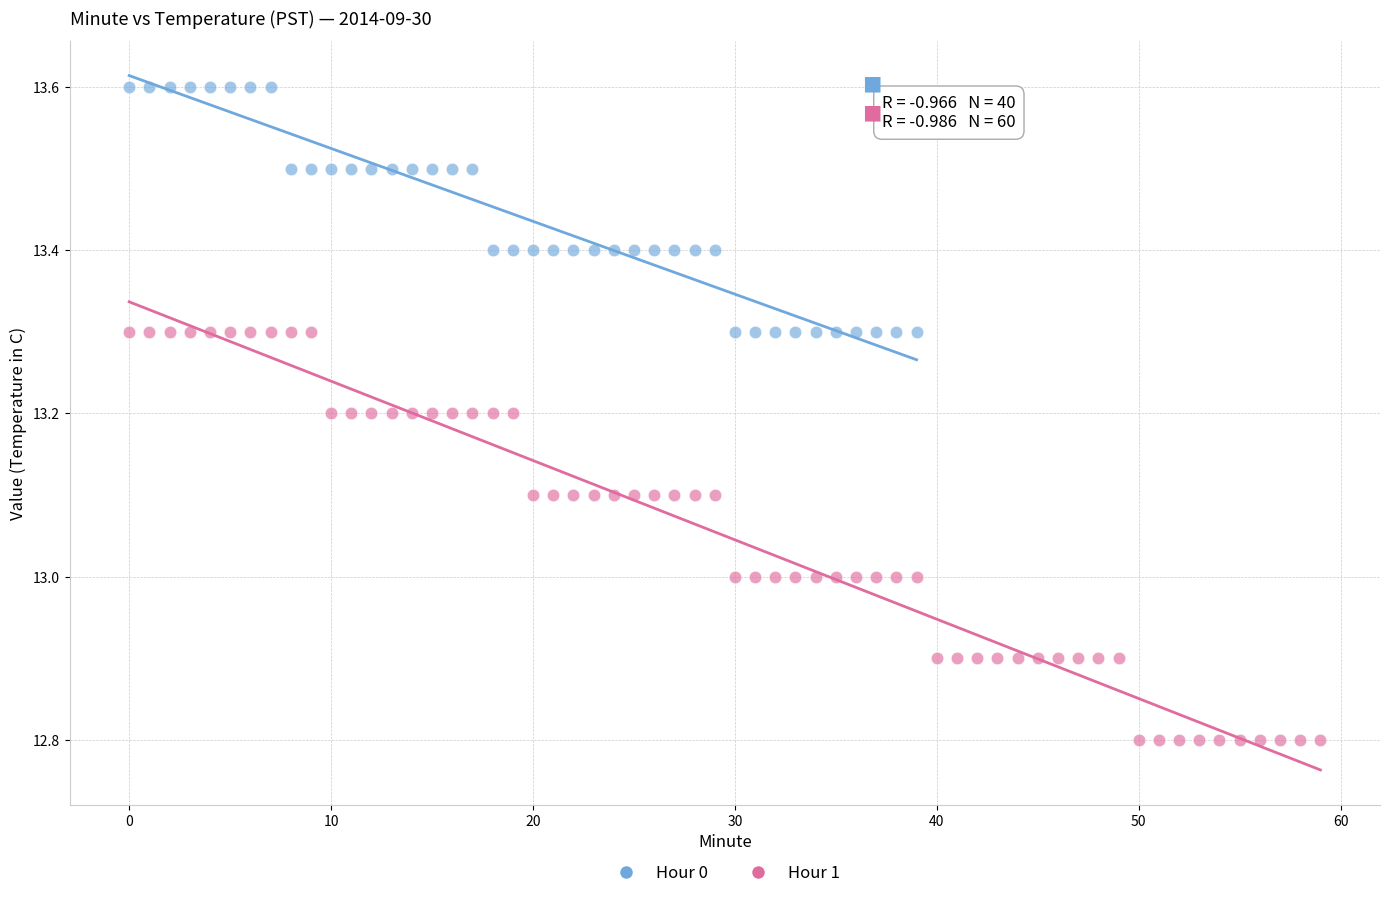

Which series contains the highest Y value?

Hour 0